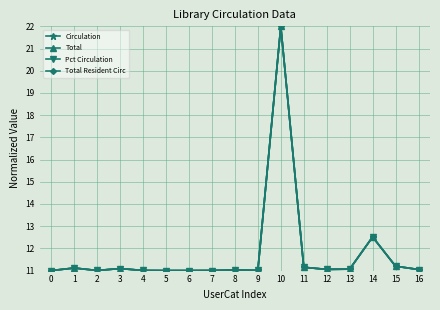

Does the chart have visible grid lines?

Yes